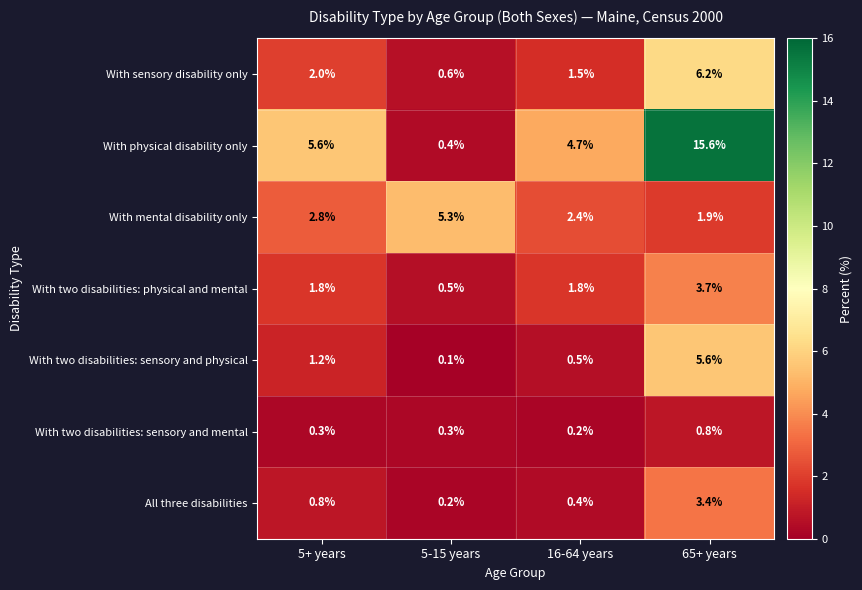

Which series has the largest total across all categories?

With physical disability only